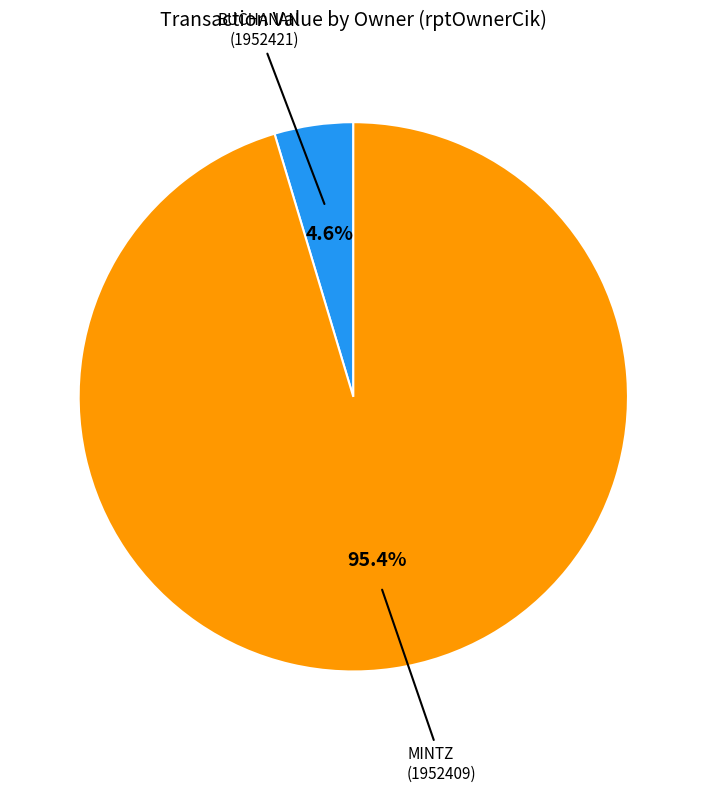

To the nearest percent, what is the difference between the largest and smallest slice percentages?

91%